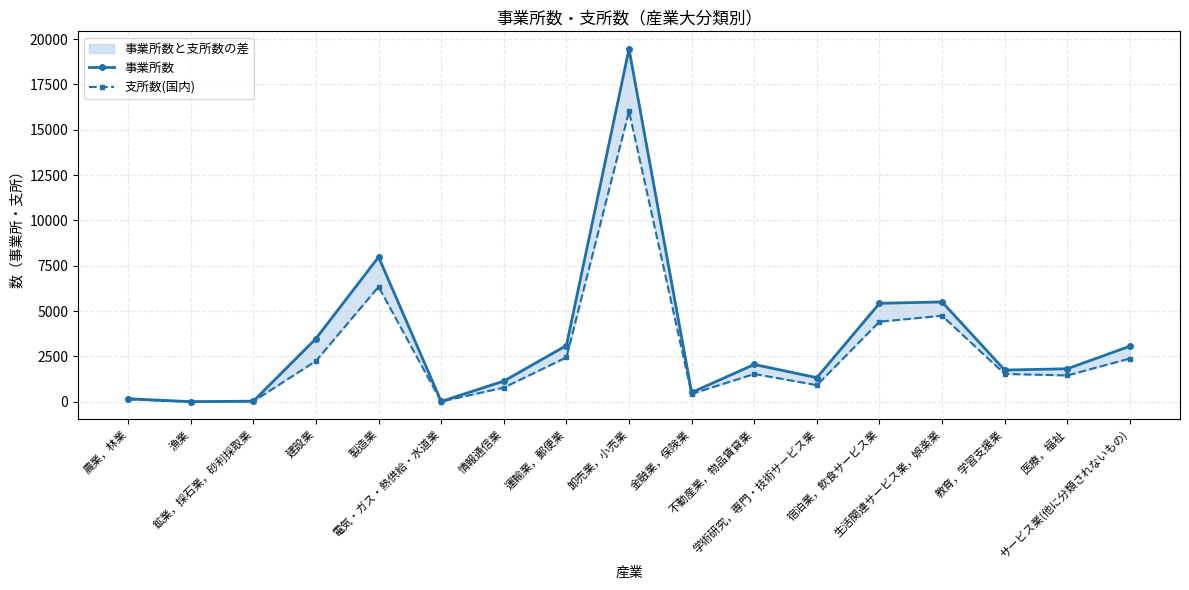

At how many categories does at least one series exceed 11977?

1